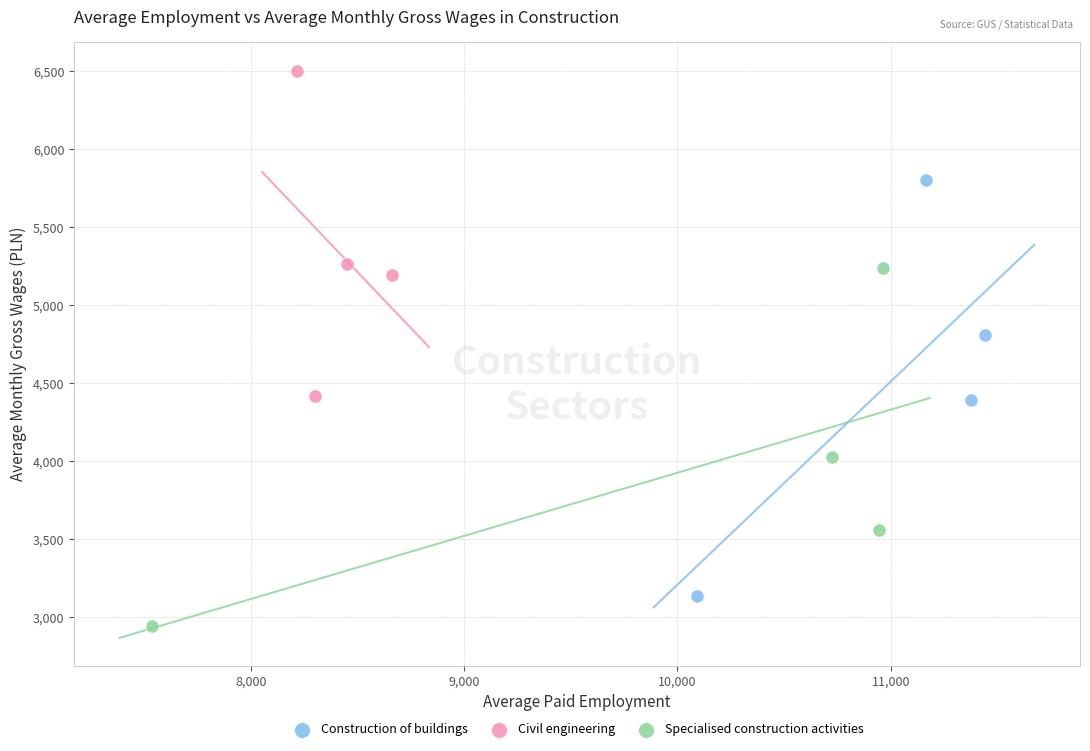

Which series contains the lowest Y value?

Specialised construction activities